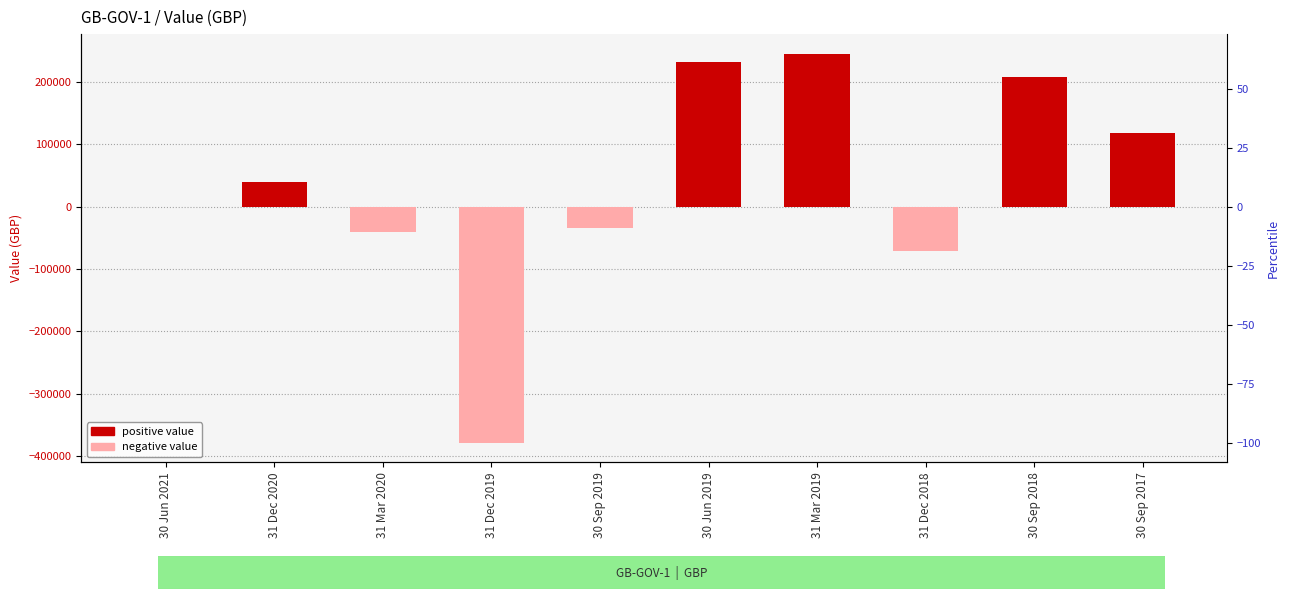

List the labels in order of value, smallest first.

31 Dec 2019, 31 Dec 2018, 31 Mar 2020, 30 Sep 2019, 30 Jun 2021, 31 Dec 2020, 30 Sep 2017, 30 Sep 2018, 30 Jun 2019, 31 Mar 2019